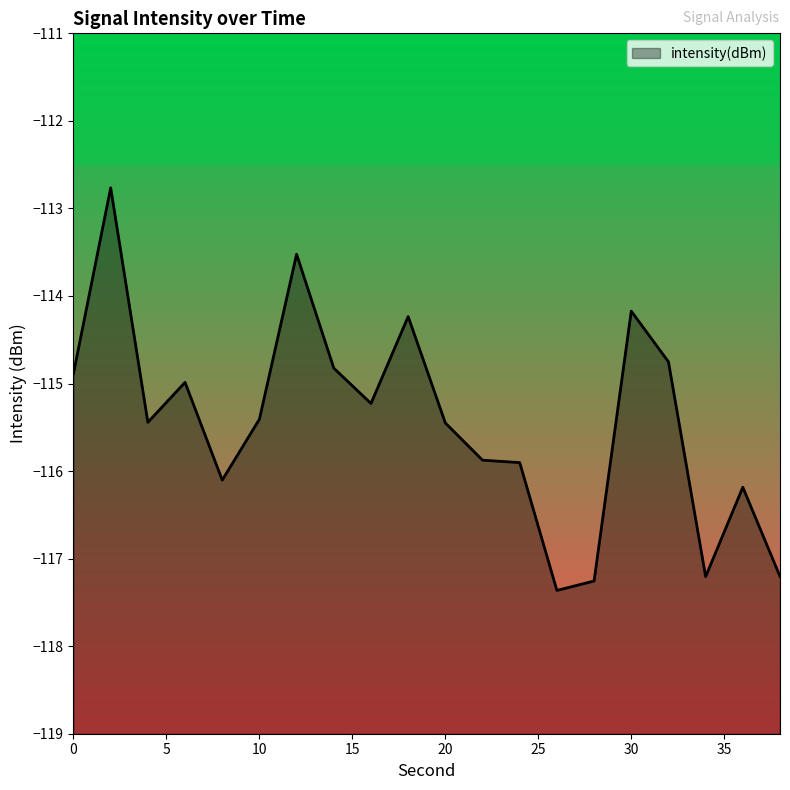

True or false: there are more than 2 points higher than both neighbors.

True